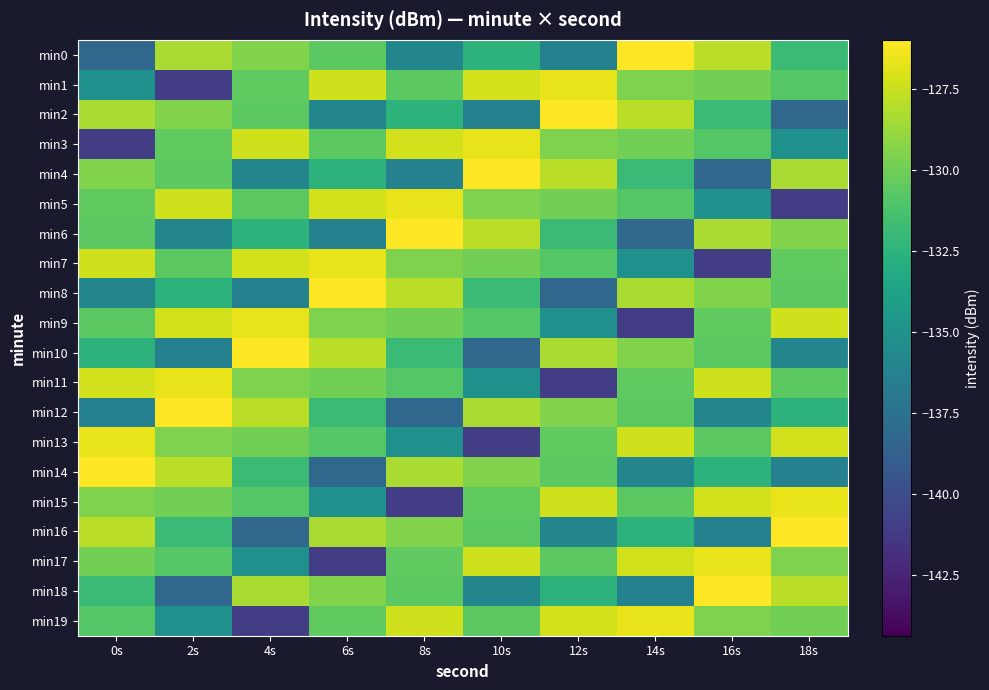

List the series in order of their peak value, highest first.

min0, min2, min4, min6, min8, min10, min12, min14, min16, min18, min1, min3, min5, min7, min9, min11, min13, min15, min17, min19